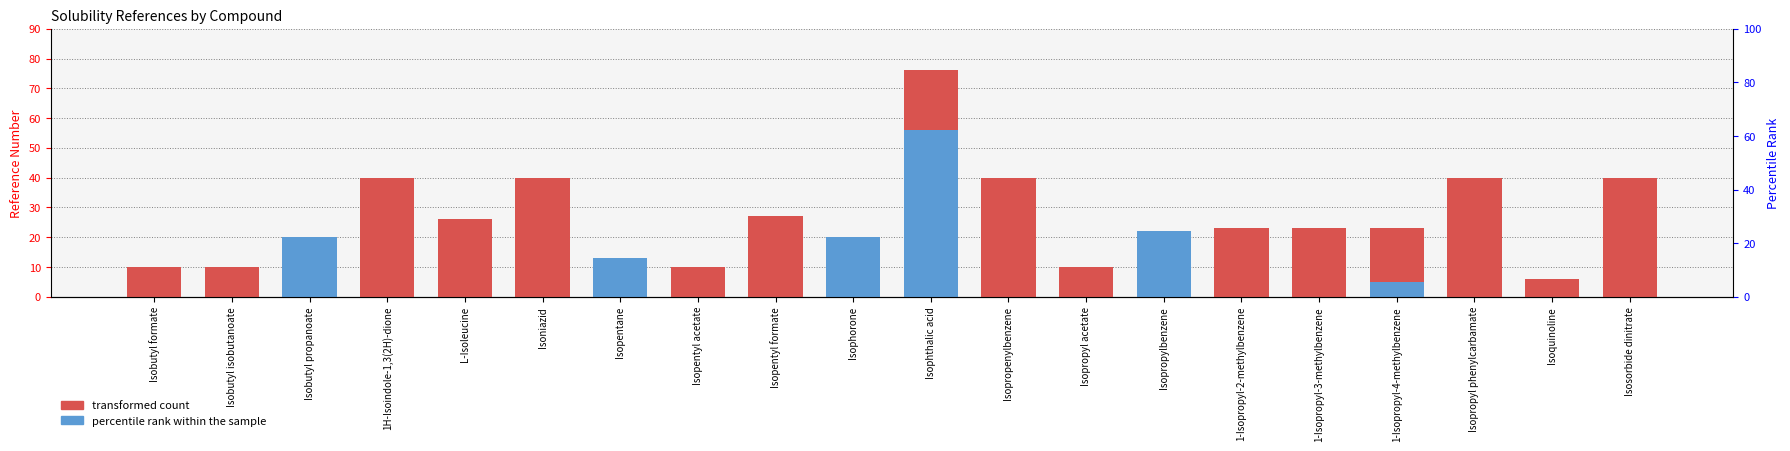

What is the total value across all series at Isopropenylbenzene?

40